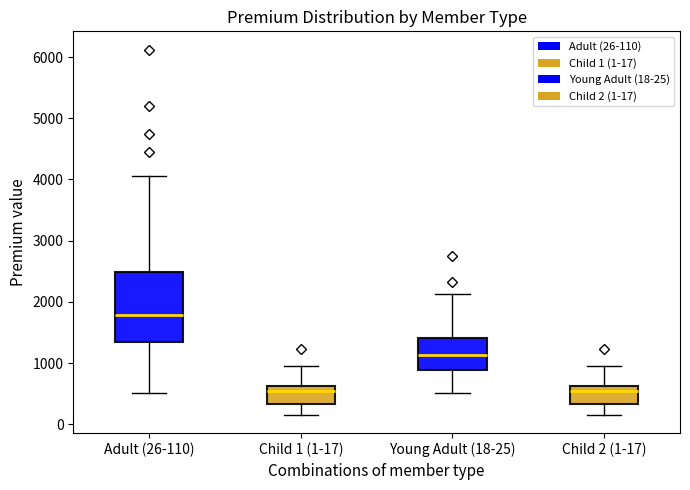

Where does the median line of the box for Young Adult (18-25) sit on the y-axis? The values are not printed on the chart, so give them approximately, as read against the axis.

1100